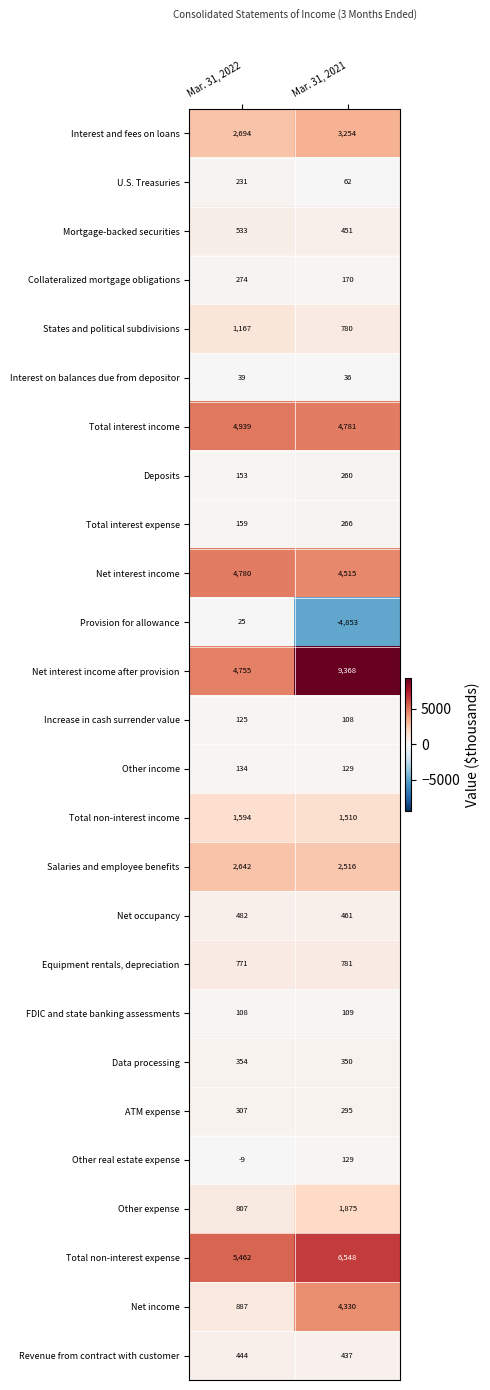

The Net interest income series shows 4515 at Mar. 31, 2021. True or false?

True